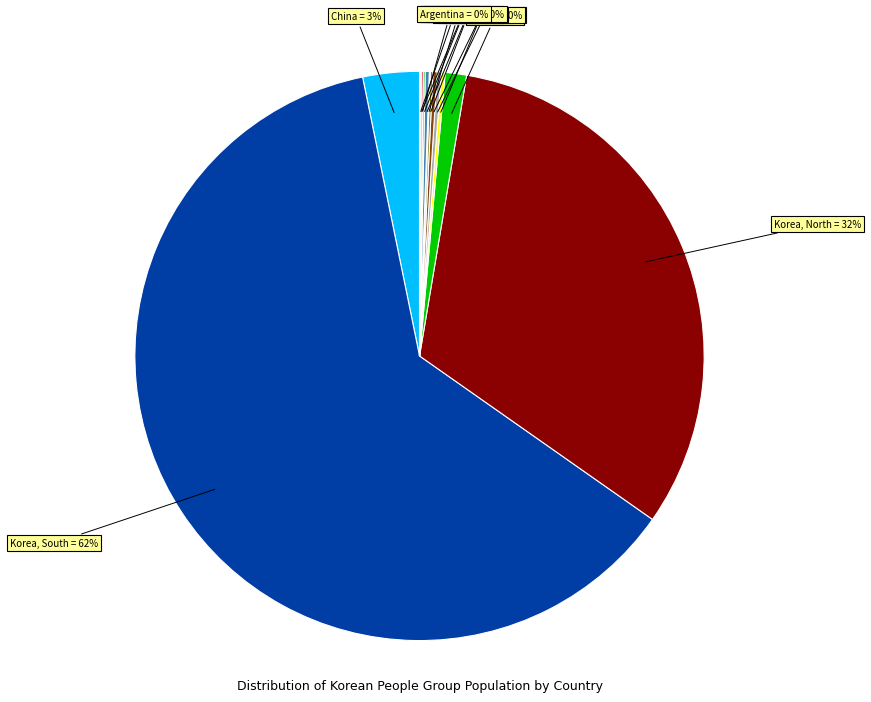

To the nearest percent, what is the average slice percentage?

7%